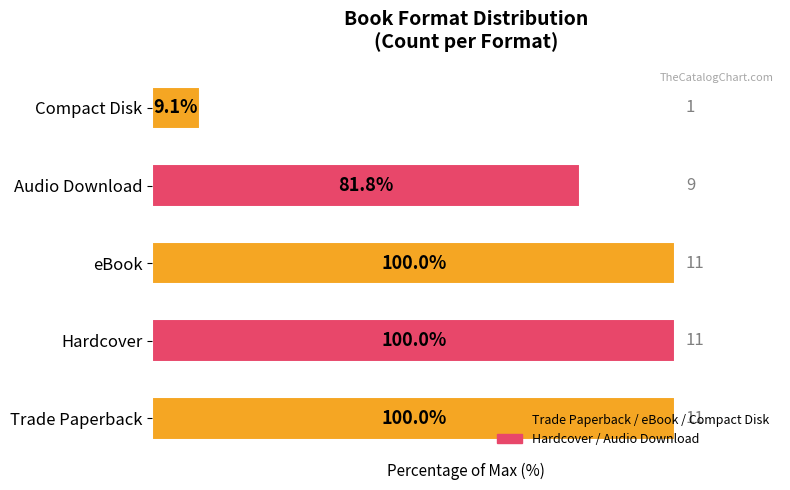

What is the smallest value displayed?

9.1